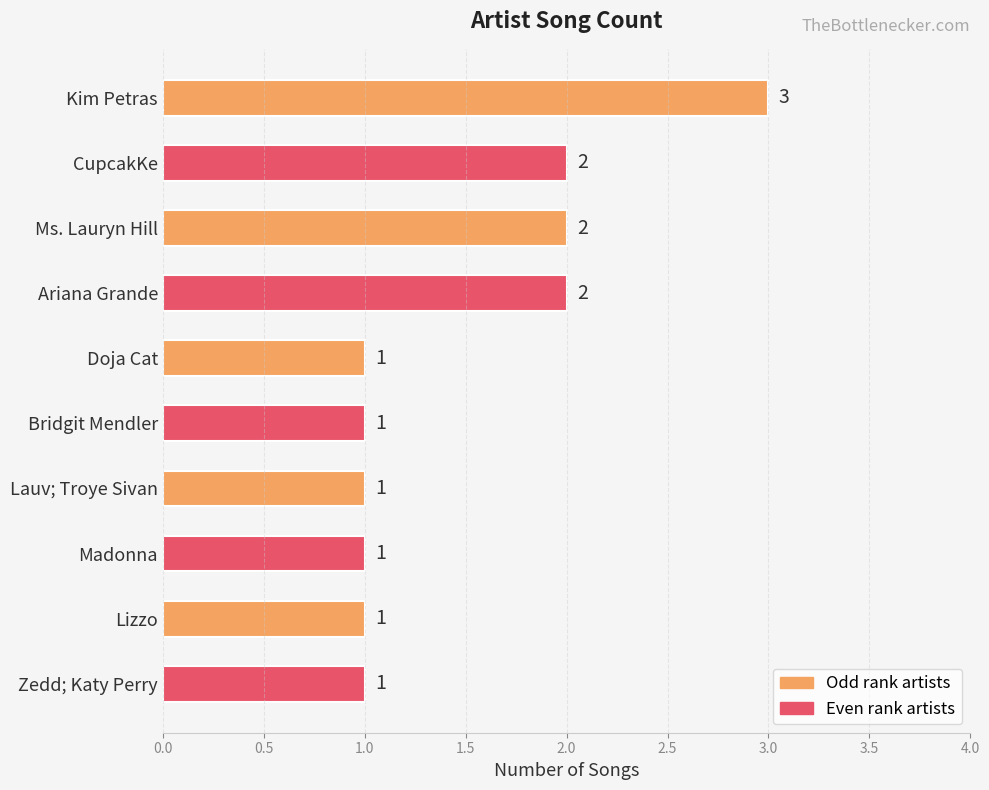

What is the greatest value displayed?

3